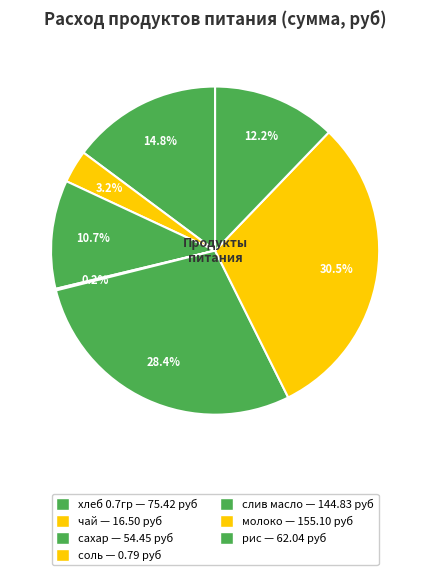

Between рис and слив масло, which is larger?

слив масло